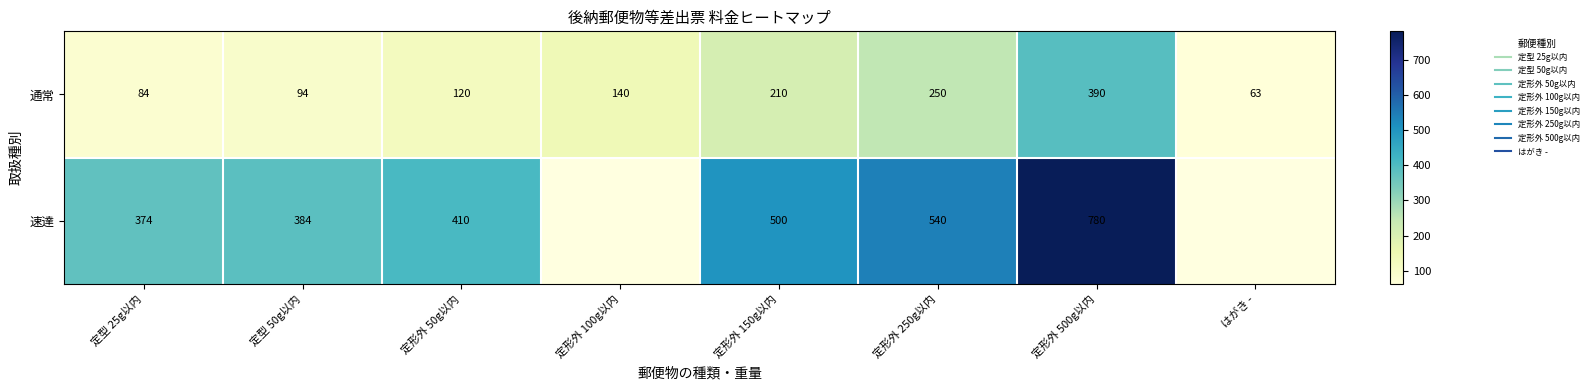

What is the sum of the 通常 values at 定形外 50g以内 and 定型 50g以内?

214.0